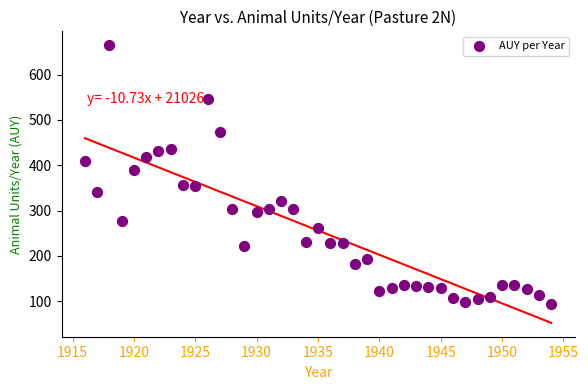

What is the range of X values (max minus min)?

38.0